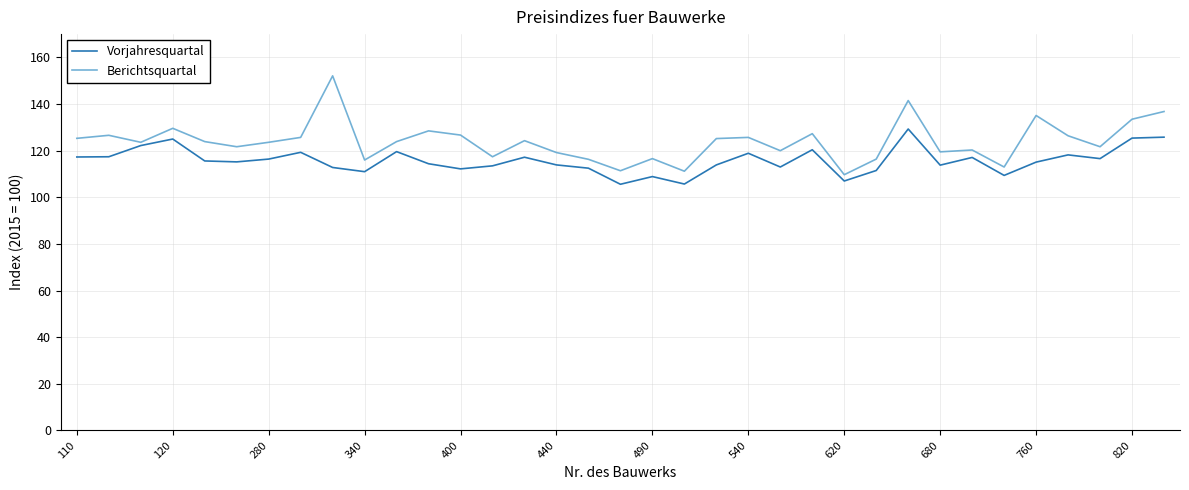

How many distinct data groups are displayed?

2